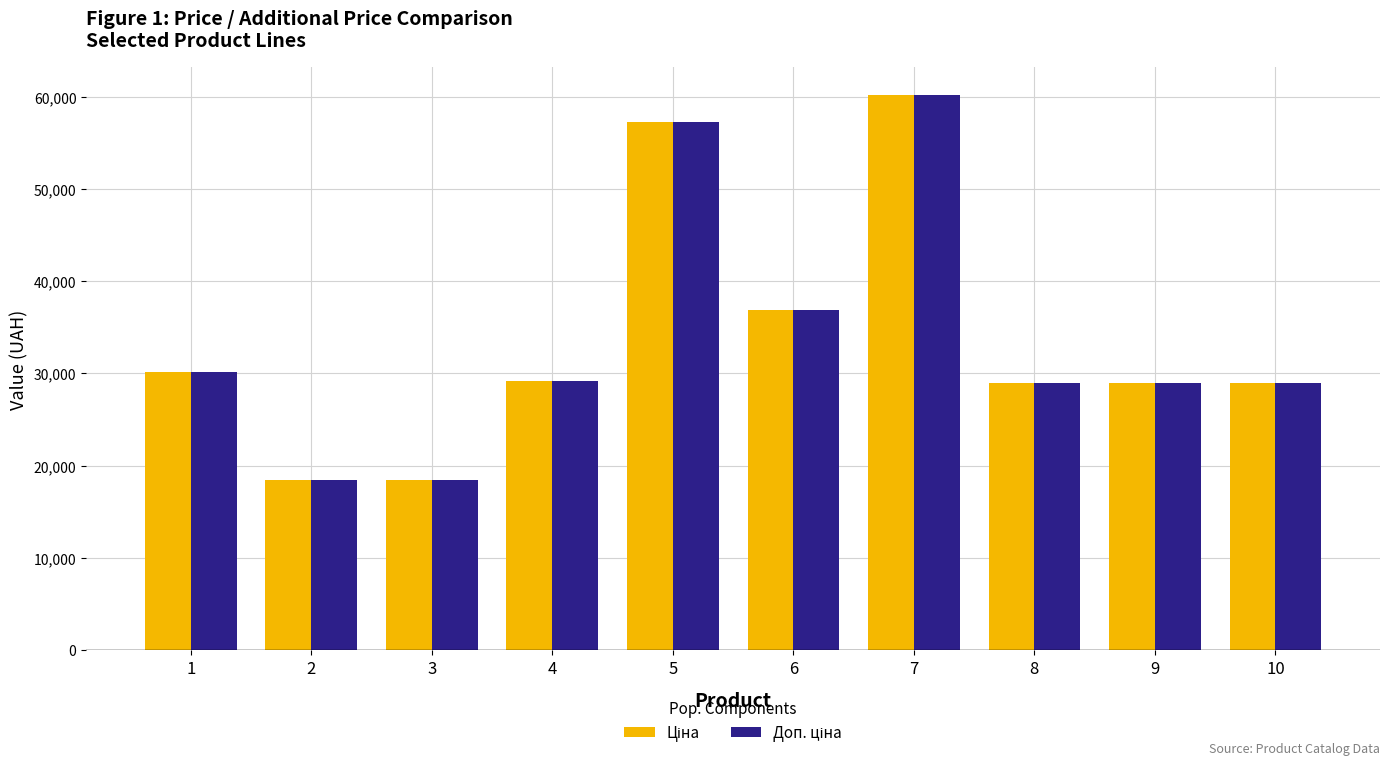

At which category is the sum across all series the highest?

7